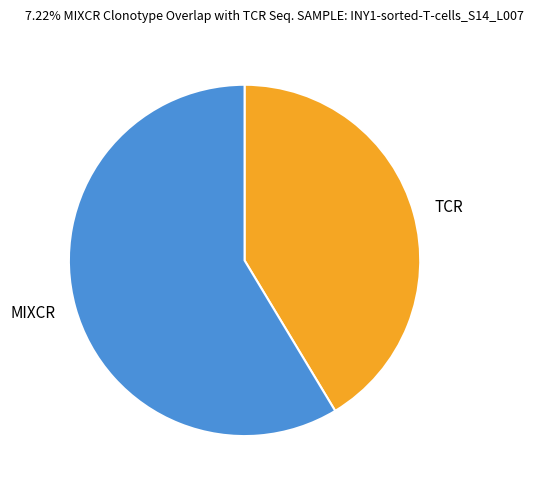

Between MIXCR and TCR, which is larger?

MIXCR